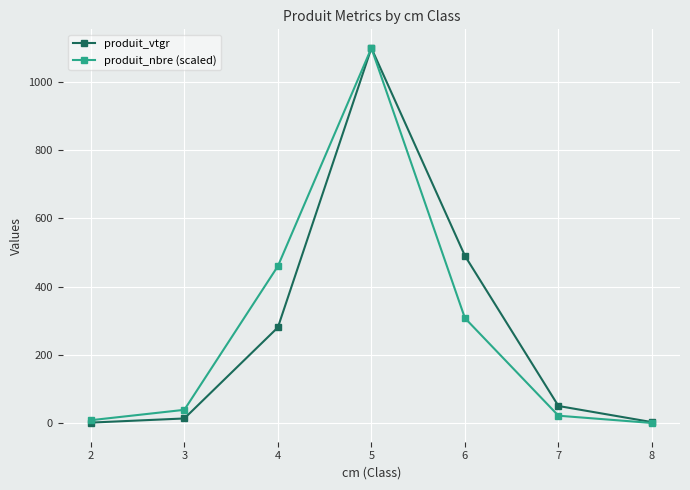

The produit_nbre (scaled) series shows 22.3 at 7. True or false?

True